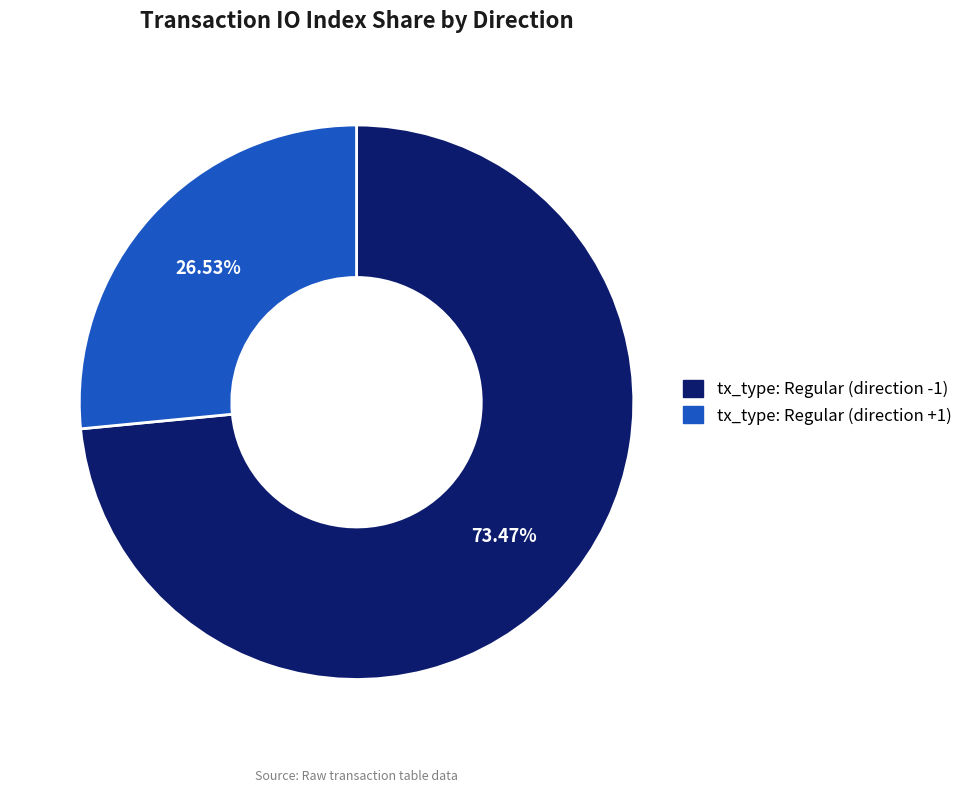

The tx_type: Regular (direction -1) slice represents 62% of the pie. True or false?

False